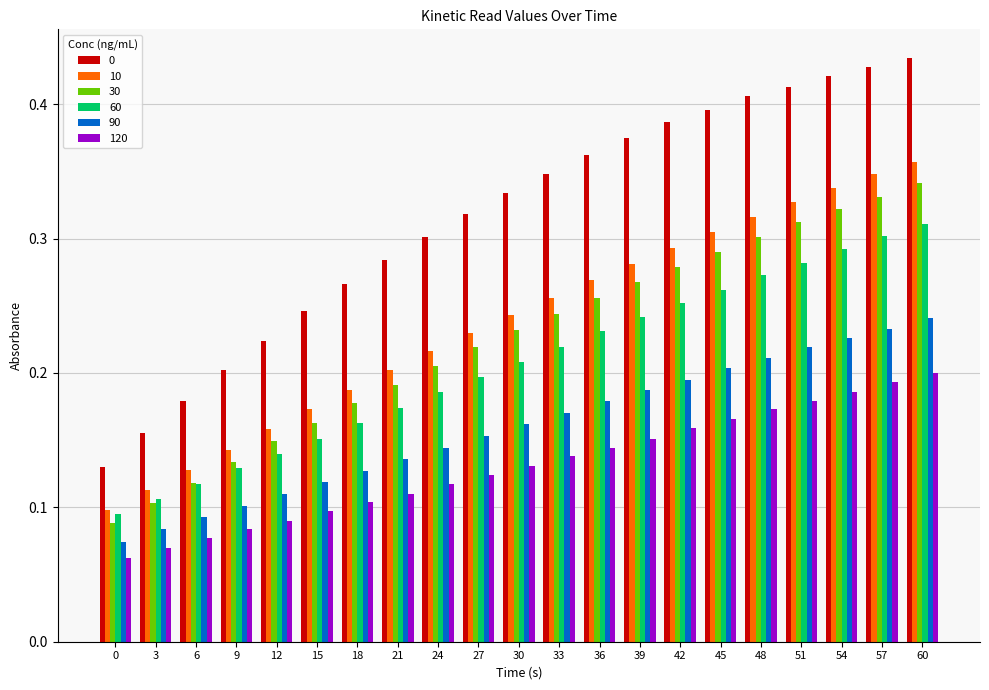

At which category is the sum across all series the highest?

60